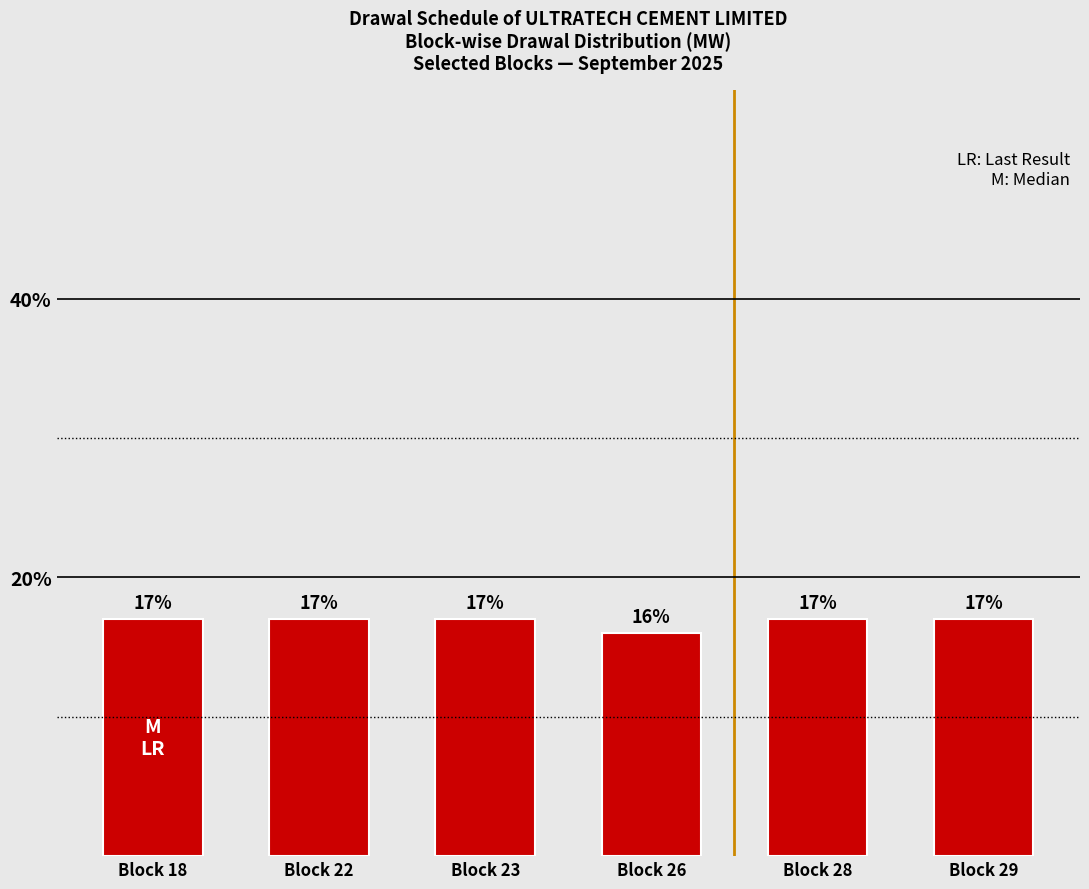

What is the average value?

17